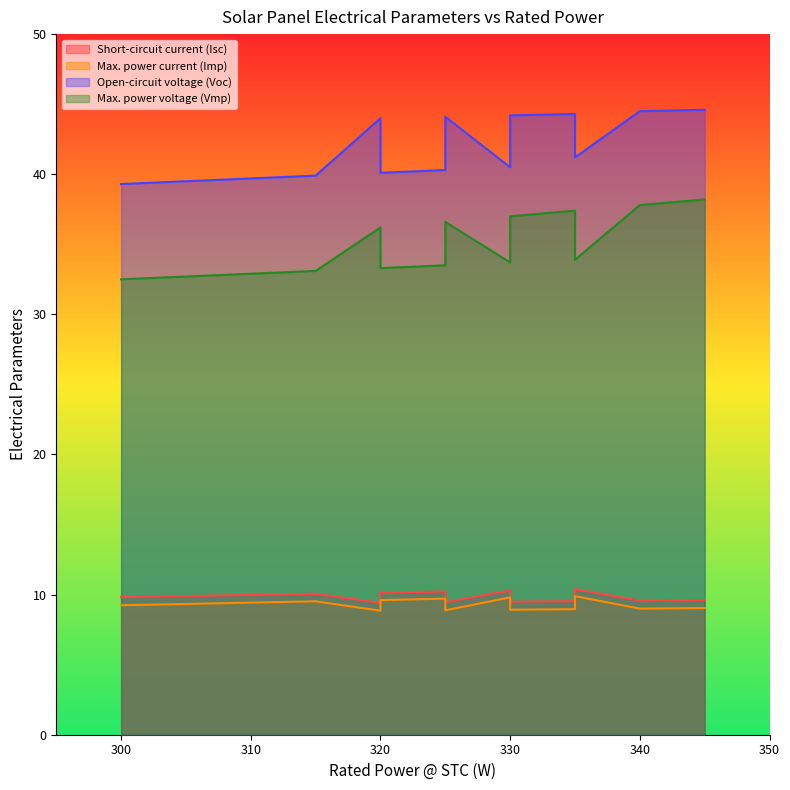

Which series has the widest spread of values?

Max. power voltage (Vmp)